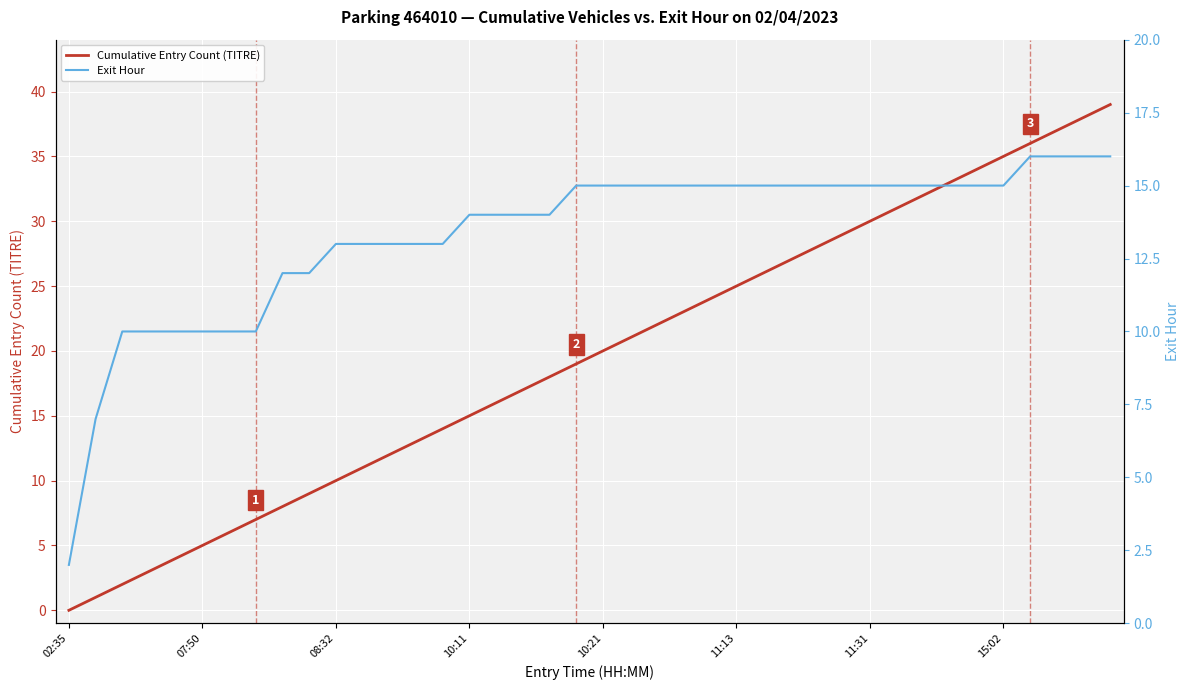

Which series has the largest total across all categories?

Cumulative Entry Count (TITRE)